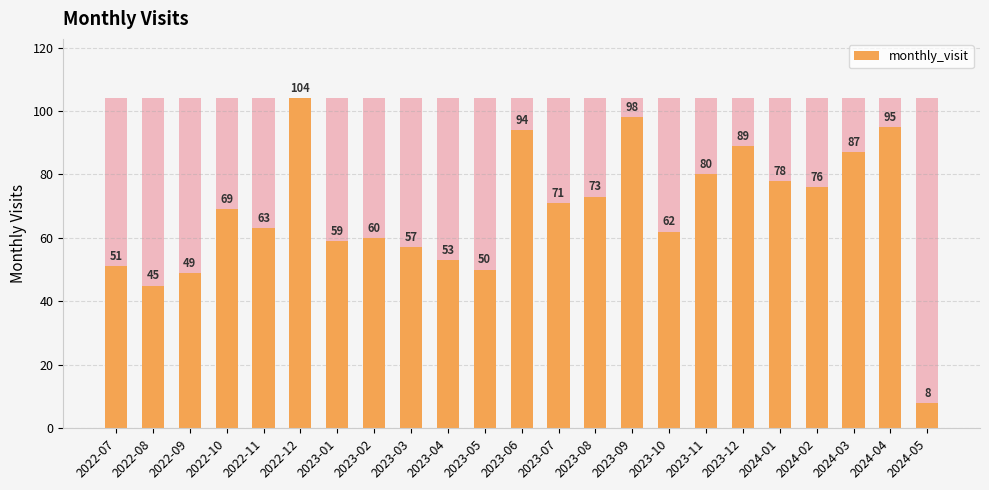

What is the change in value from 2022-11 to 2023-12?

+26